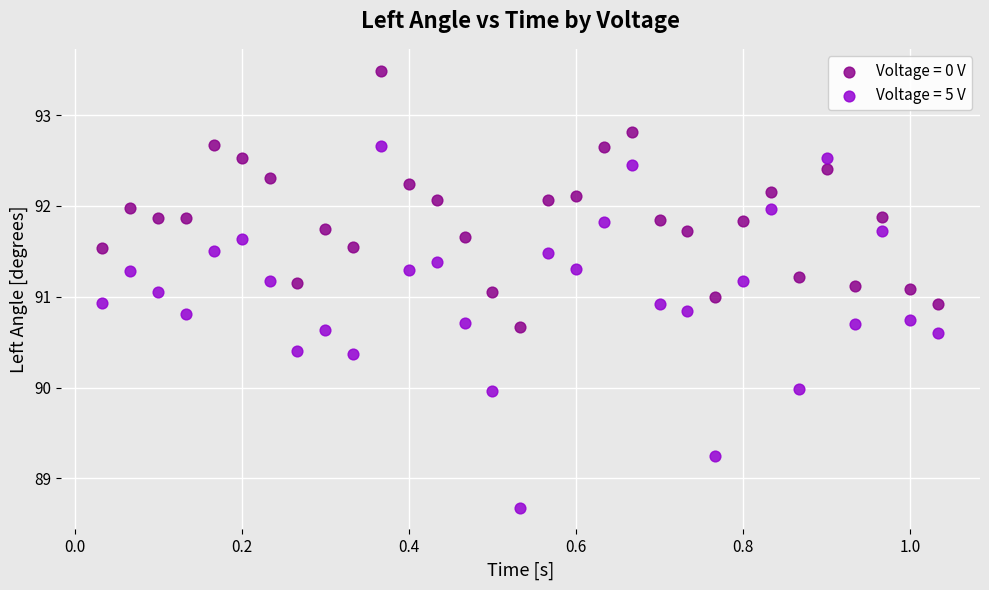

What is the X range (max minus min) for the scatter plot?

1.0